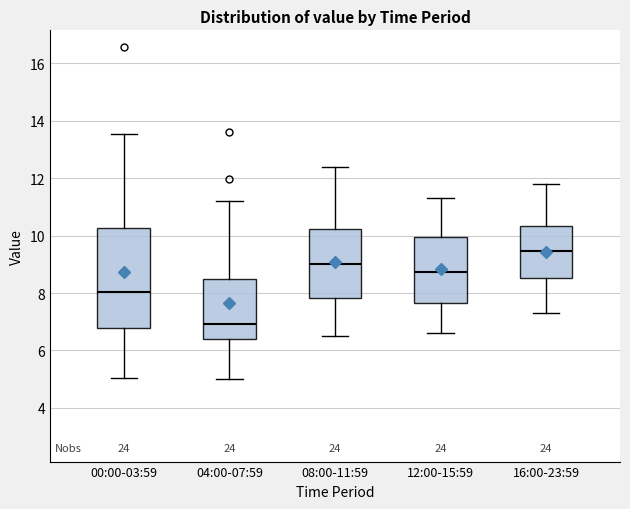

Which box is the tallest, from its lower edge to its upper edge?

00:00-03:59